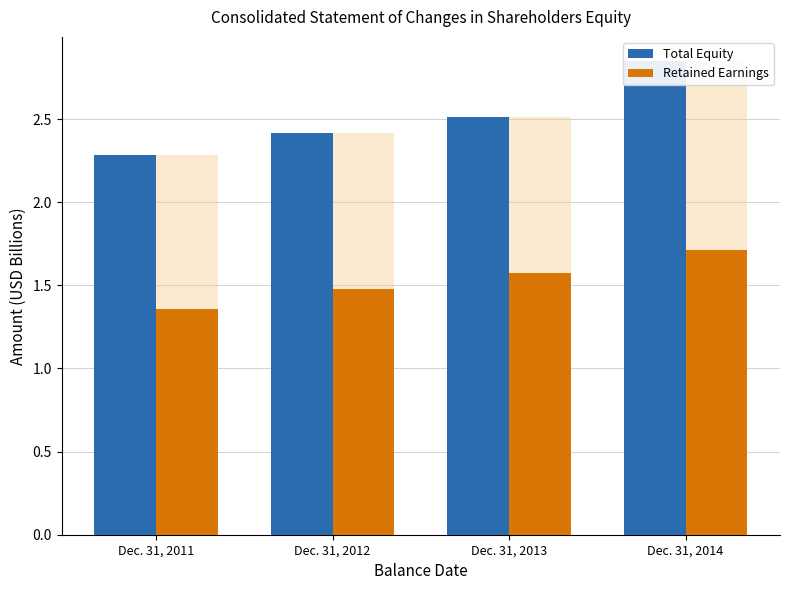

What is the difference between the Retained Earnings values at Dec. 31, 2014 and Dec. 31, 2013?

0.1